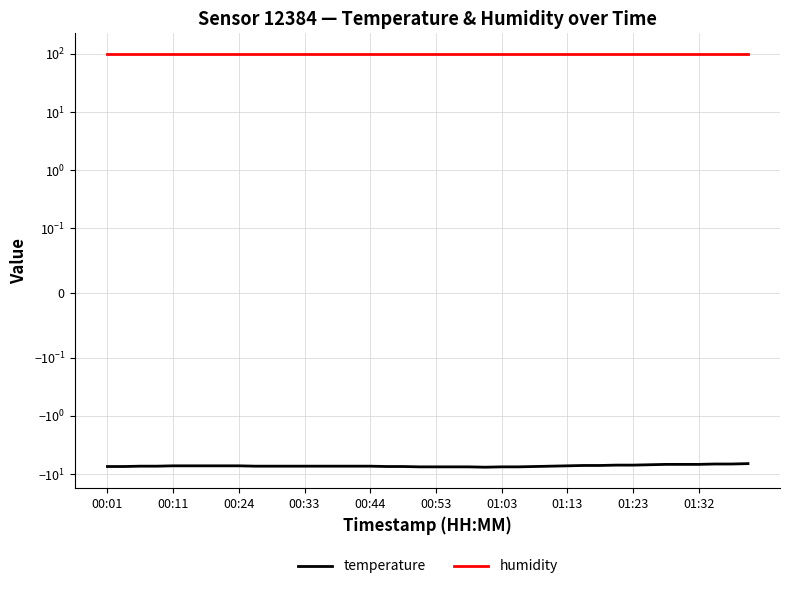

How many lines are shown in the chart?

2